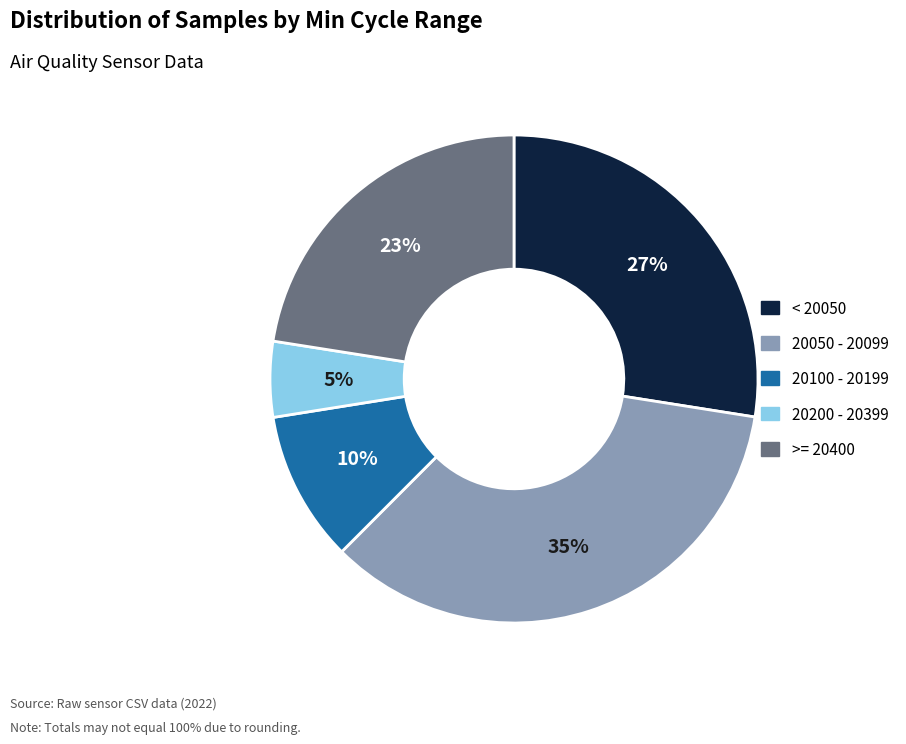

Does any single category account for the majority?

No